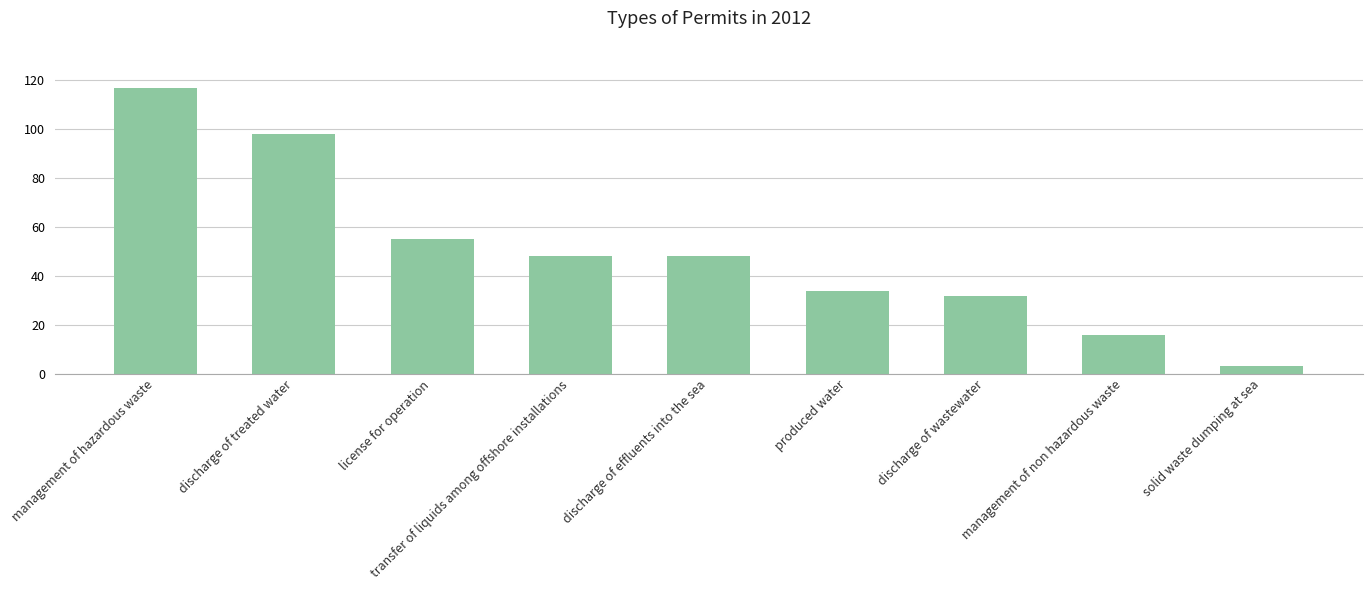

What is the label of the 5th bar from the left?

discharge of effluents into the sea